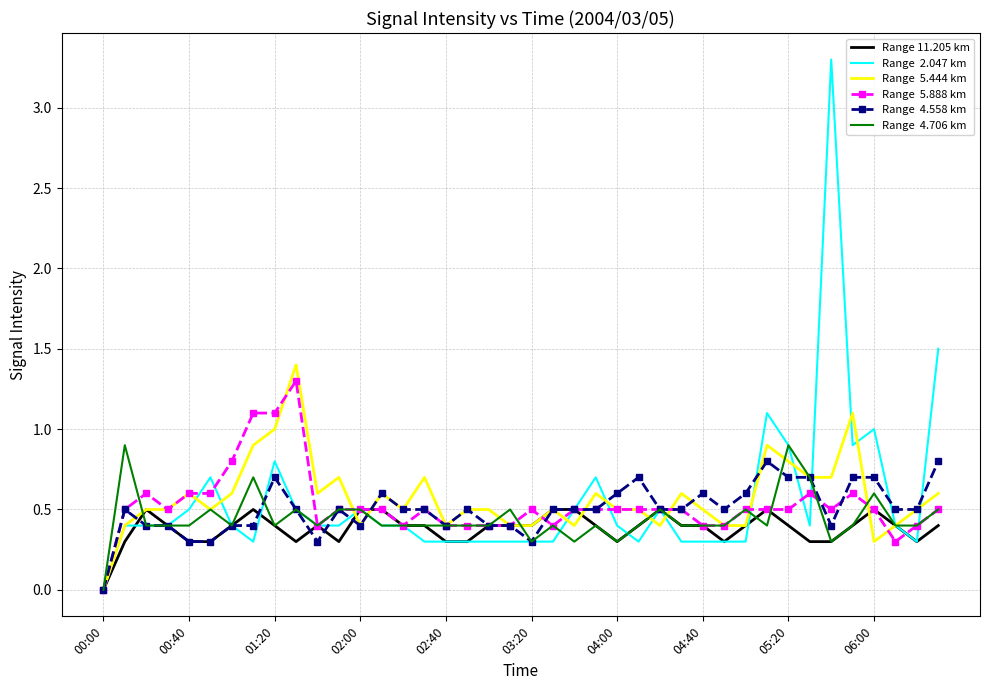

What is the maximum value shown in the chart?

3.3